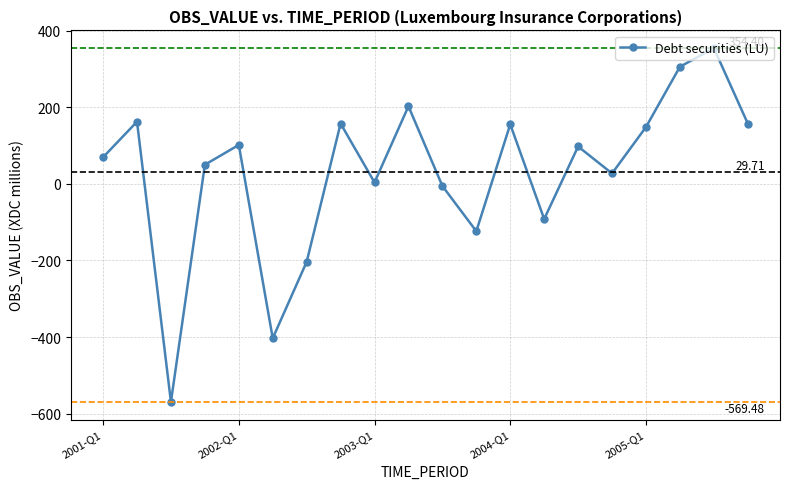

True or false: there are more than 1 points higher than both neighbors.

True